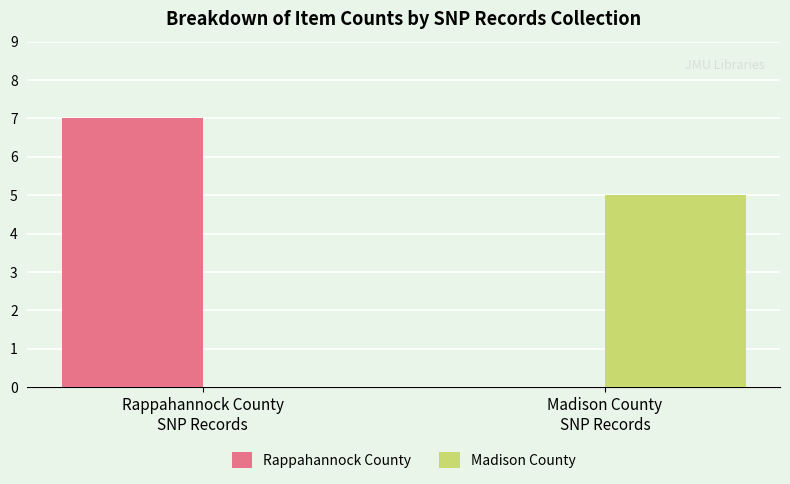

What is the difference between the Rappahannock County values at Rappahannock County
SNP Records and Madison County
SNP Records?

7